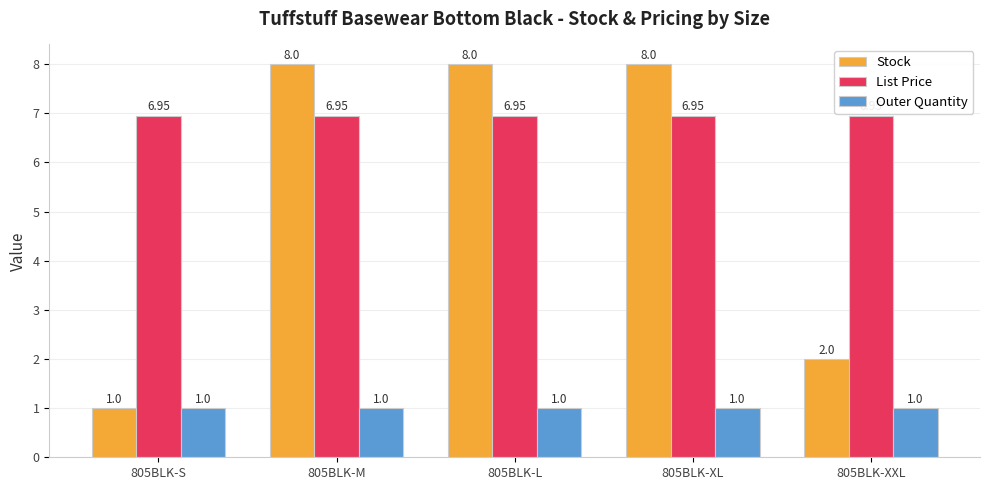

Which series has the largest total across all categories?

List Price